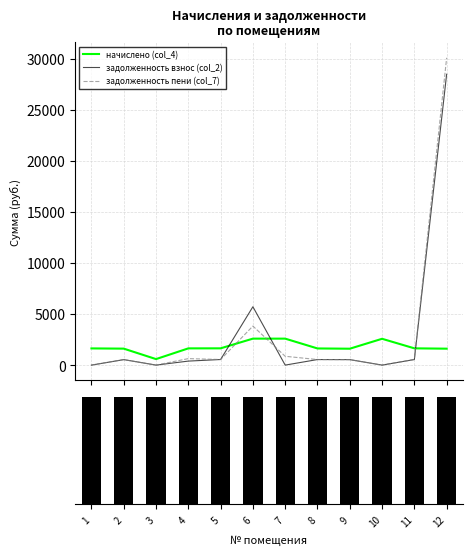

Reading right to left, transcribe all the data shown in this chart.

начислено (col_4): 12=1609.4	11=1642.4	10=2577.2	9=1605.7	8=1631.4	7=2591.8	6=2591.8	5=1642.4	4=1638.7	3=588.8	2=1613.0	1=1635.0
задолженность взнос (col_2): 12=28488.8	11=547.5	10=0.0	9=535.2	8=543.8	7=0.0	6=5715.0	5=547.5	4=392.3	3=0.0	2=537.7	1=0.0
задолженность пени (col_7): 12=30098.2	11=547.5	10=0.0	9=535.2	8=543.8	7=864.0	6=3822.8	5=547.5	4=635.5	3=0.0	2=537.7	1=0.0
Помещения: 12=1.0	11=1.0	10=1.0	9=1.0	8=1.0	7=1.0	6=1.0	5=1.0	4=1.0	3=1.0	2=1.0	1=1.0